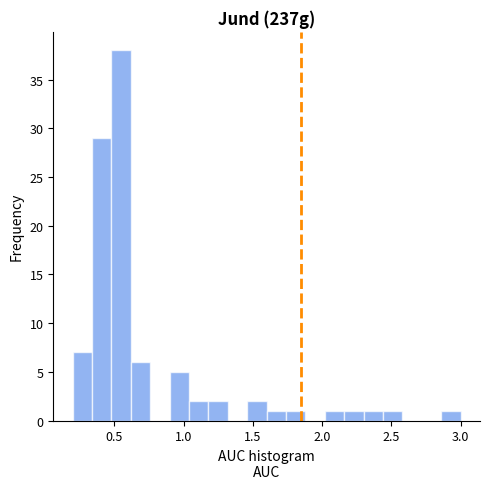

Read against the x-axis, roughly where is the centre of the tallest bar?

0.55